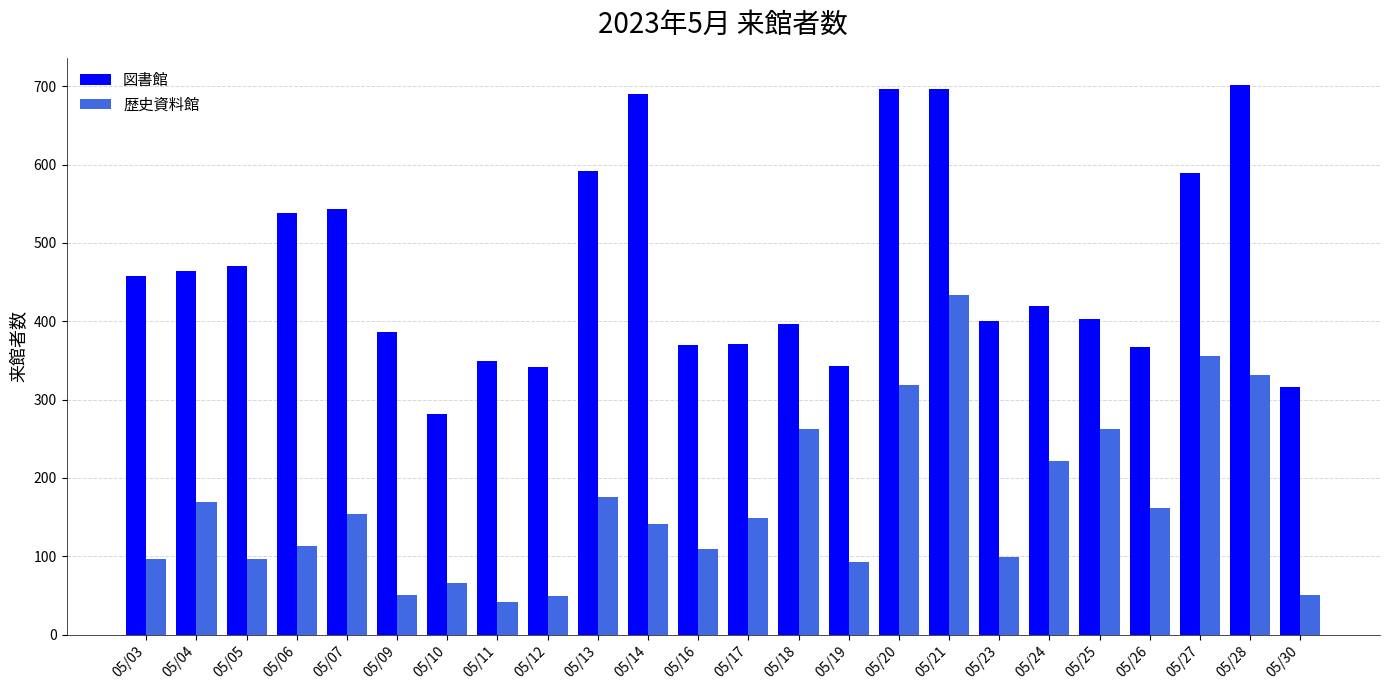

What is the maximum value for 図書館?

701